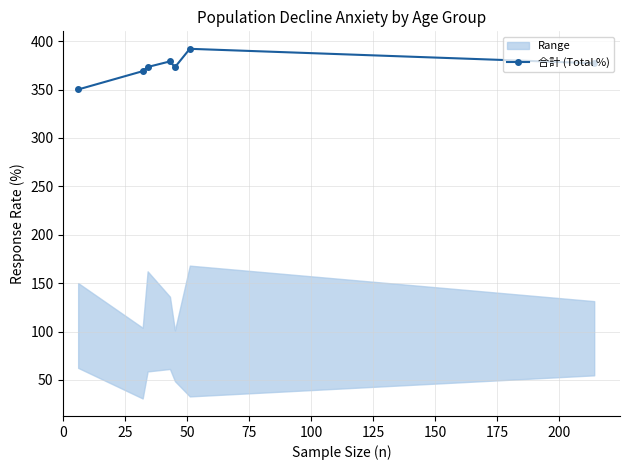

What is the lowest value of the 合計 (Total %) series?

350.1